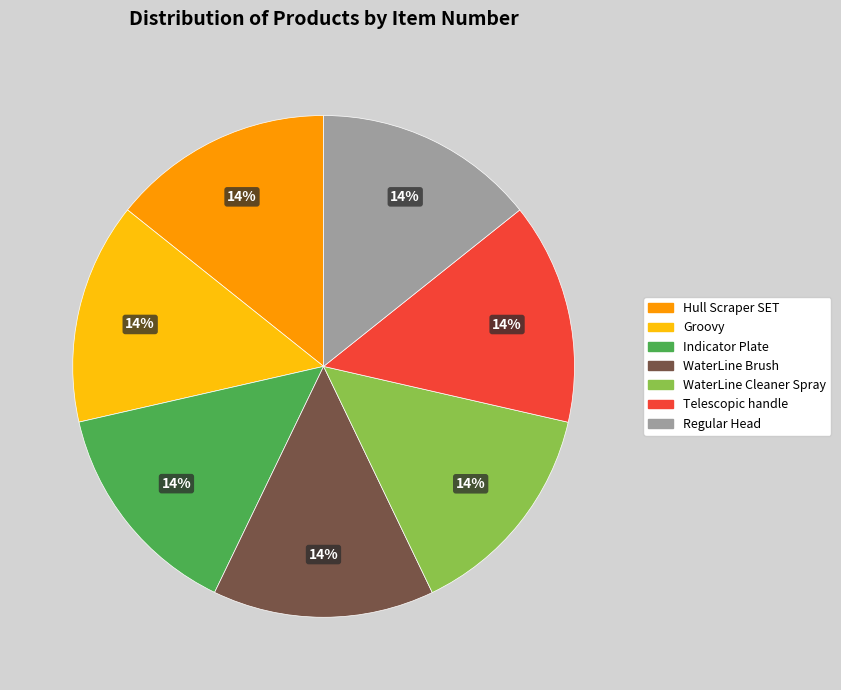

Approximately how many times larger is the value at Hull Scraper SET compared to WaterLine Brush?

1.0